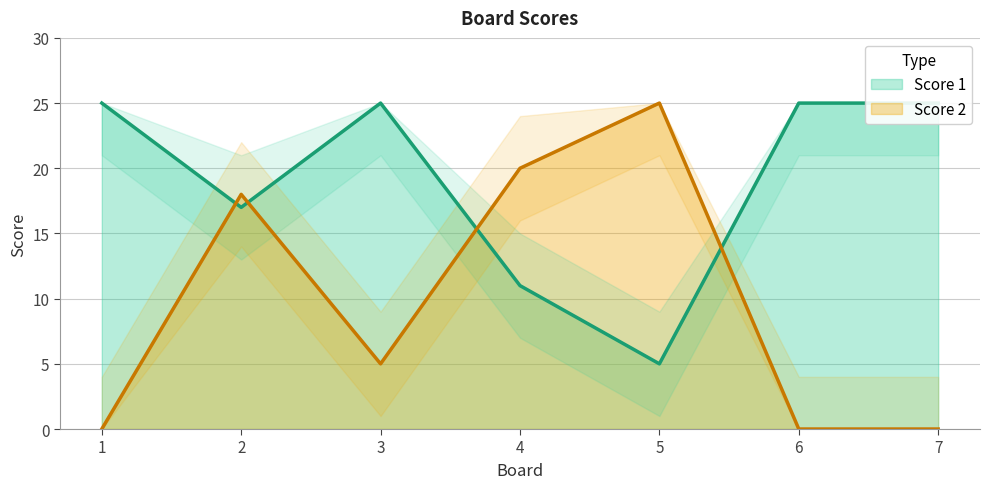

What are all the series names shown in the legend?

Score 1, Score 2